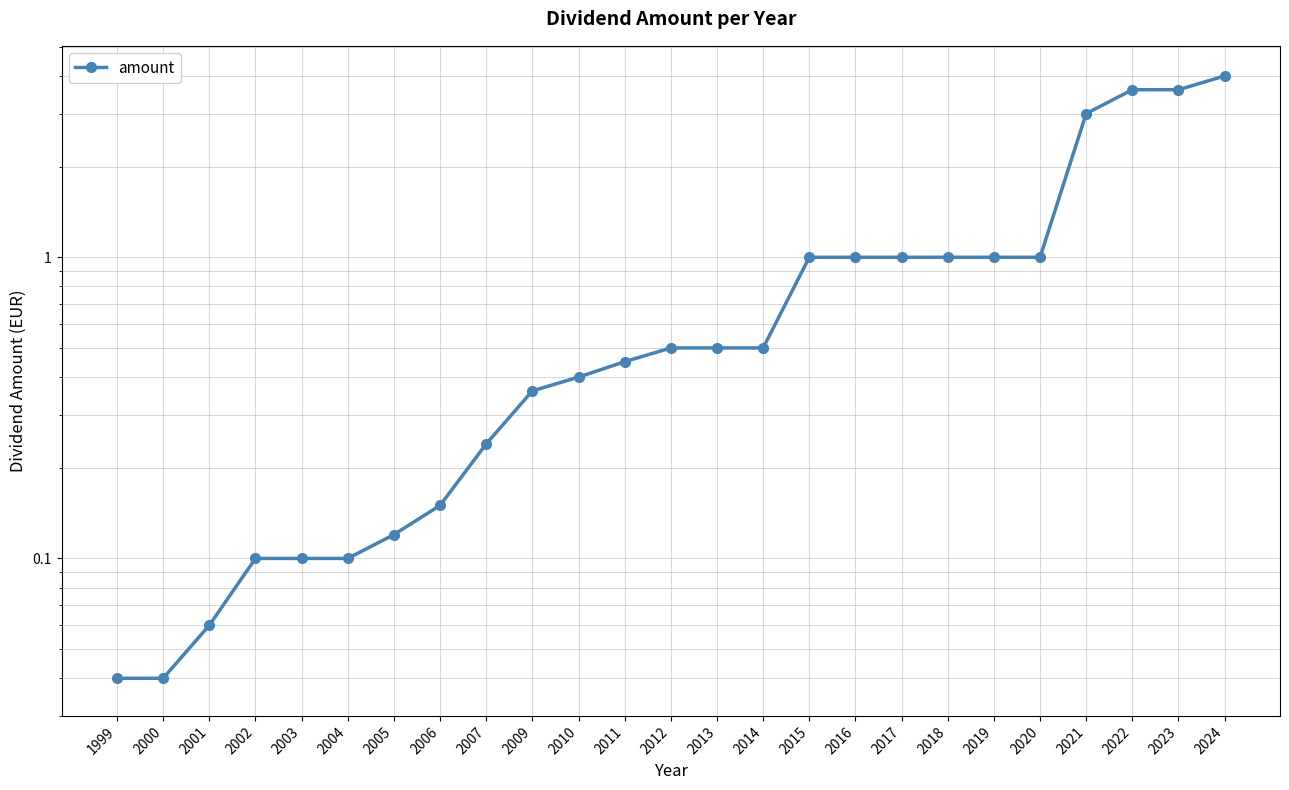

What is the value of the 19th point from the left?

1.0